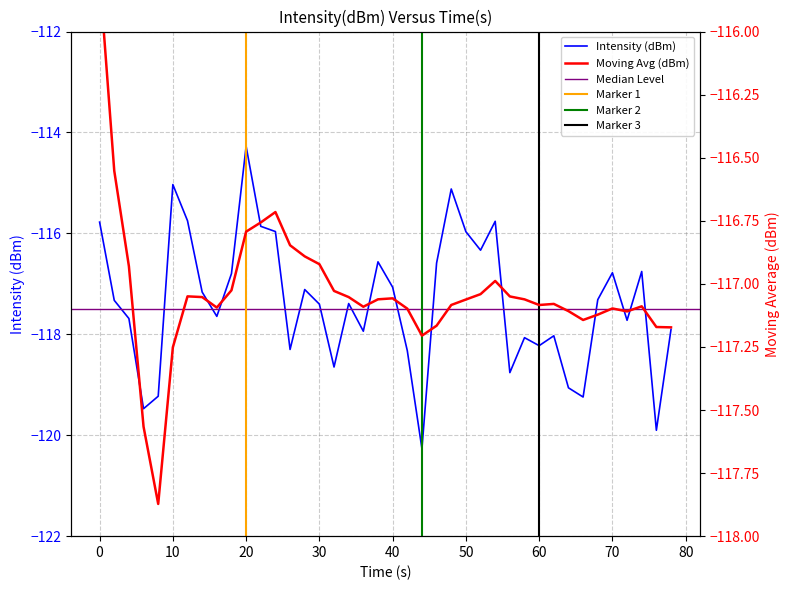

The value of intensity(dBm) at 30 is -204.0. True or false?

False